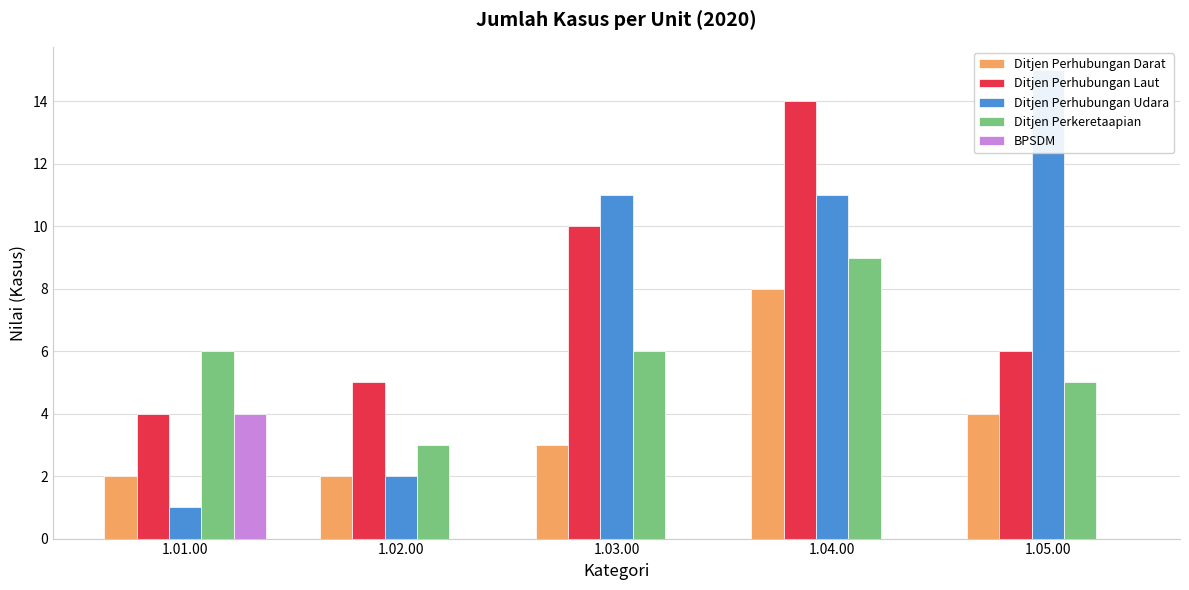

What is the label of the 2nd bar from the right?

1.04.00